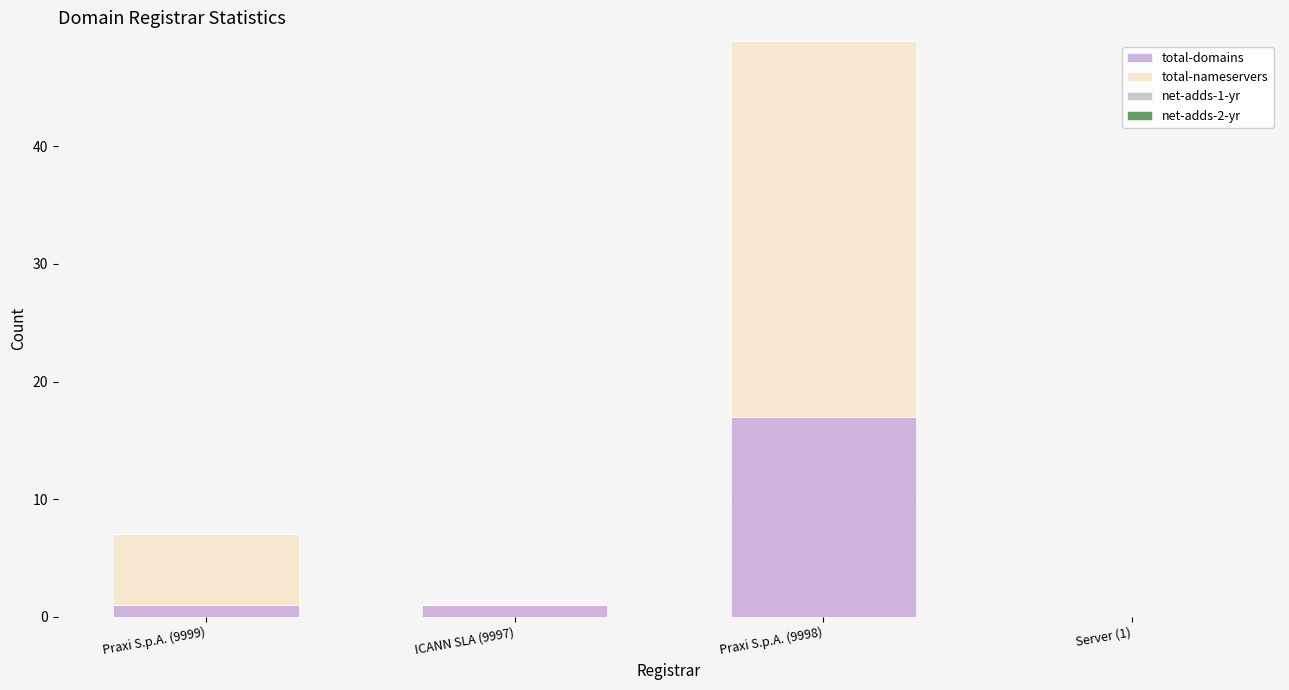

Are the bars horizontal?

No